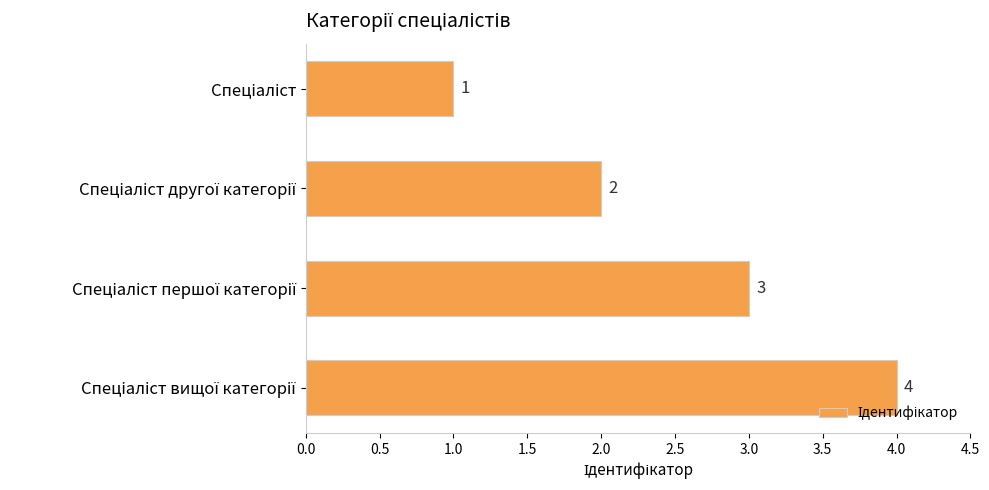

What is the sum of all values?

10